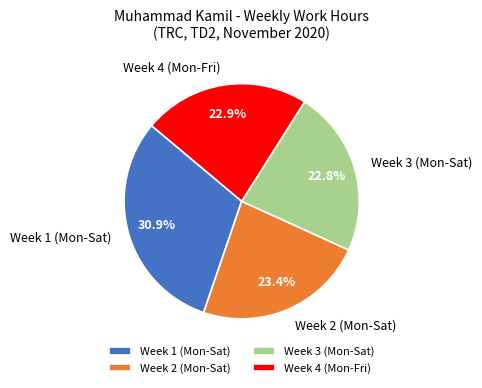

What is the ratio of the value at Week 4 (Mon-Fri) to the value at Week 1 (Mon-Sat)?

0.7